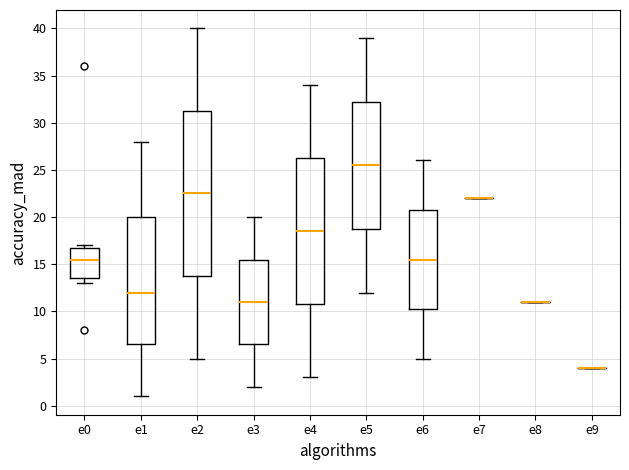

Where does the median line of the box for e3 sit on the y-axis? The values are not printed on the chart, so give them approximately, as read against the axis.

11.0